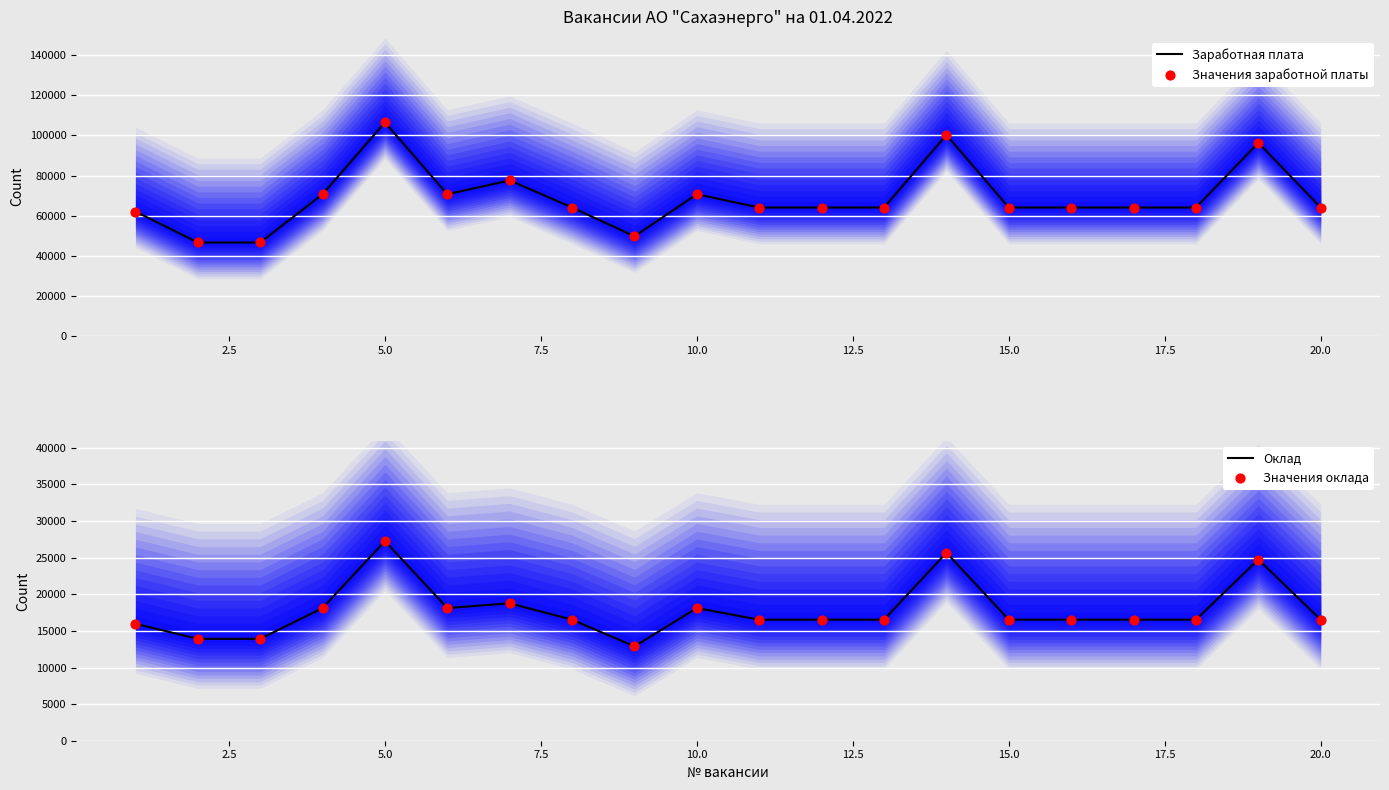

What are all the series names shown in the legend?

Заработная плата, Значения заработной платы, Оклад, Значения оклада